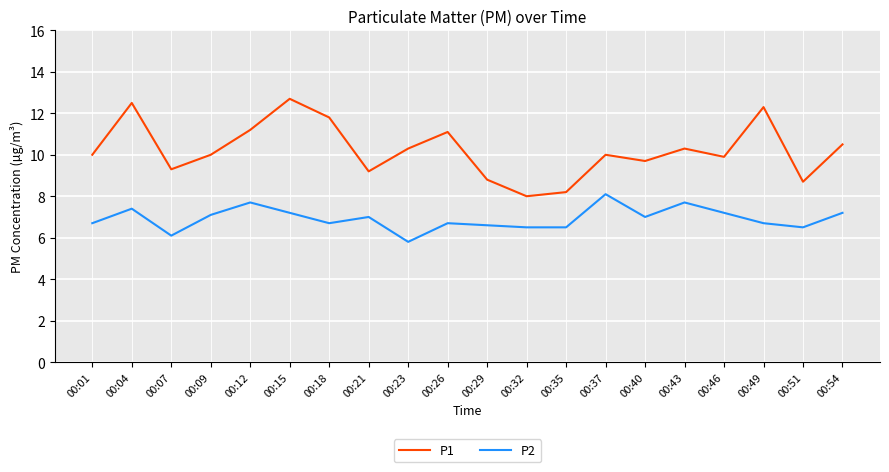

Rank the series by their maximum value, from lowest to highest.

P2, P1